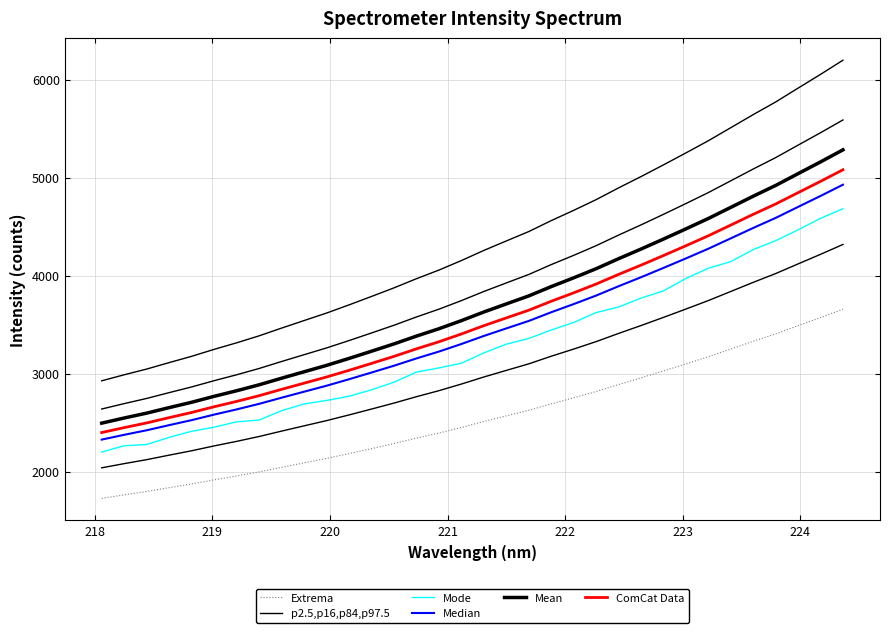

What is the lowest value of the Median series?

2328.4